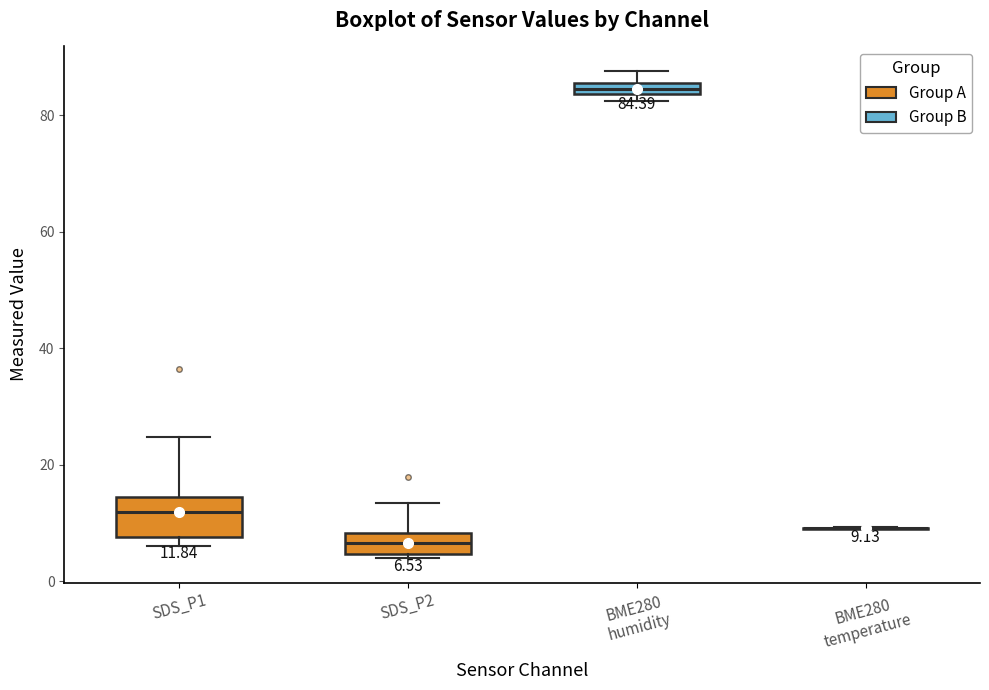

Which box is the tallest, from its lower edge to its upper edge?

SDS_P1